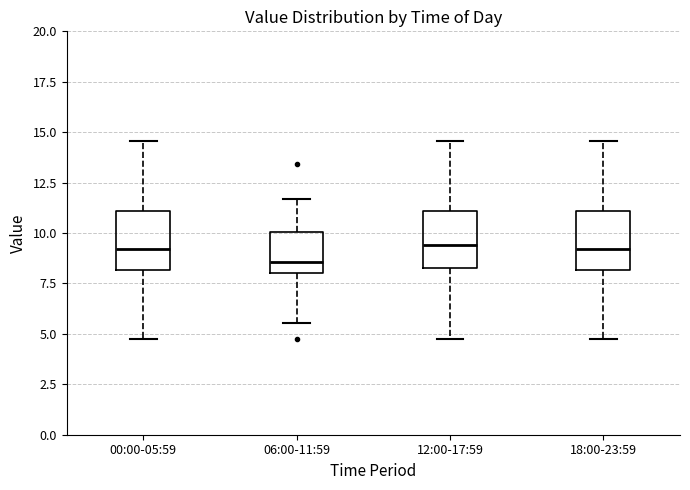

Where does the lower whisker of the box for 18:00-23:59 end on the y-axis? The values are not printed on the chart, so give them approximately, as read against the axis.

4.5